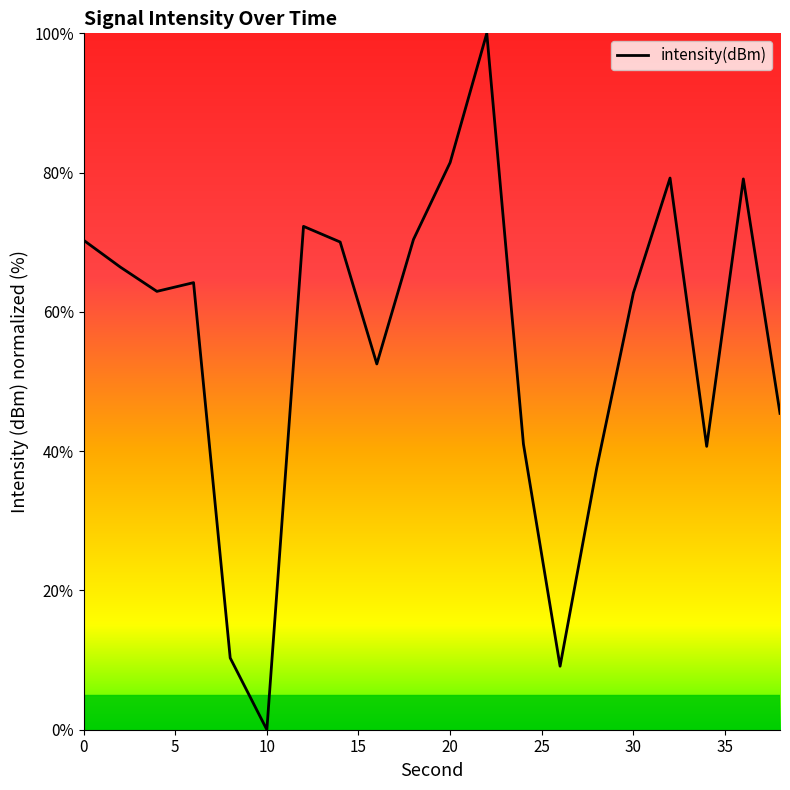

What is the difference between the maximum and minimum values?

100.0